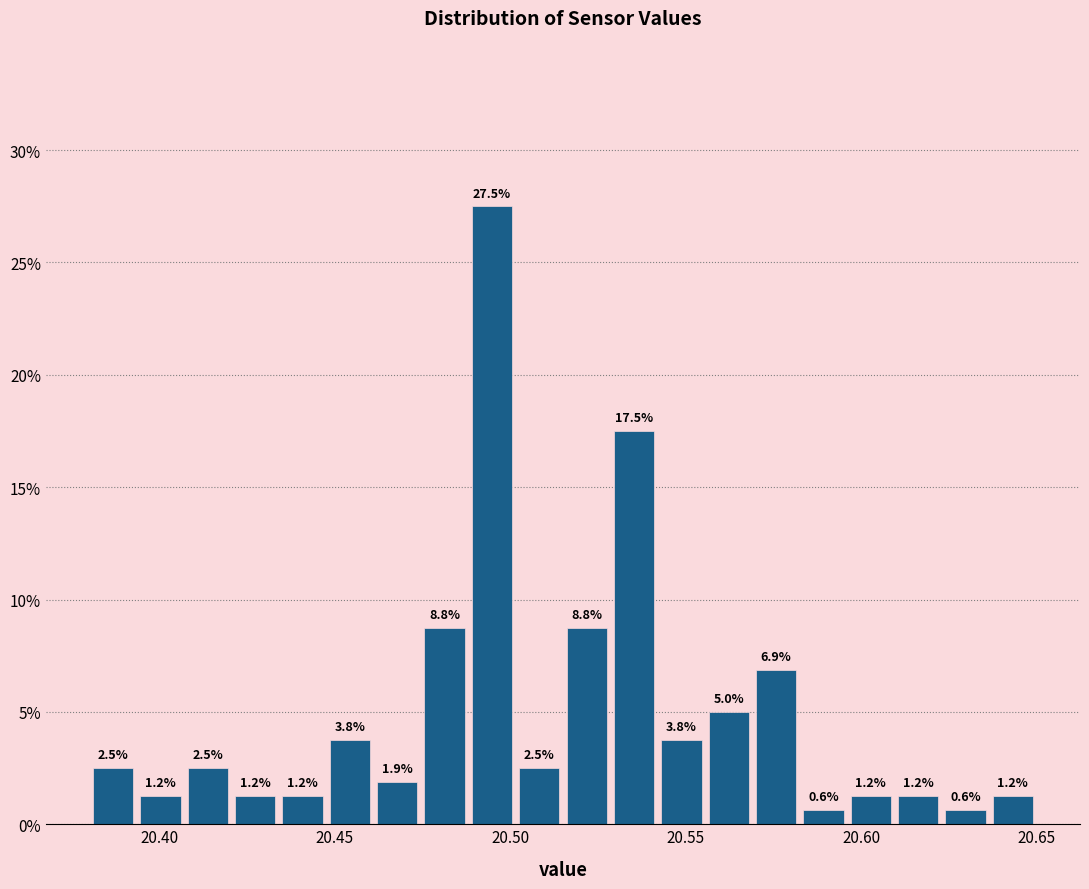

Around what value on the x-axis is the tallest bar? Give the approximate position of its centre, as read against the axis.

20.495